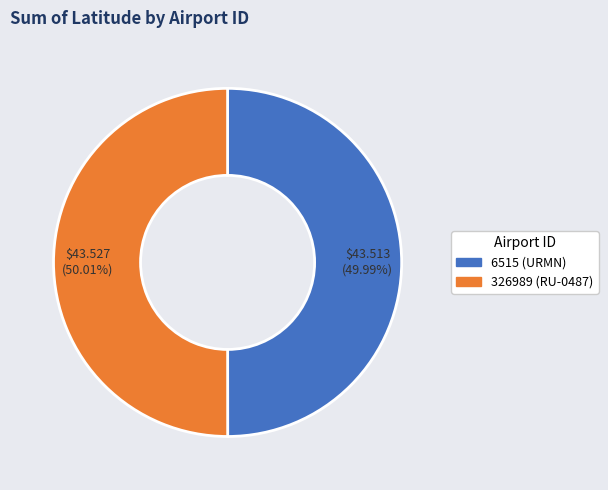

Approximately how many times larger is the value at 6515 (URMN) compared to 326989 (RU-0487)?

1.0